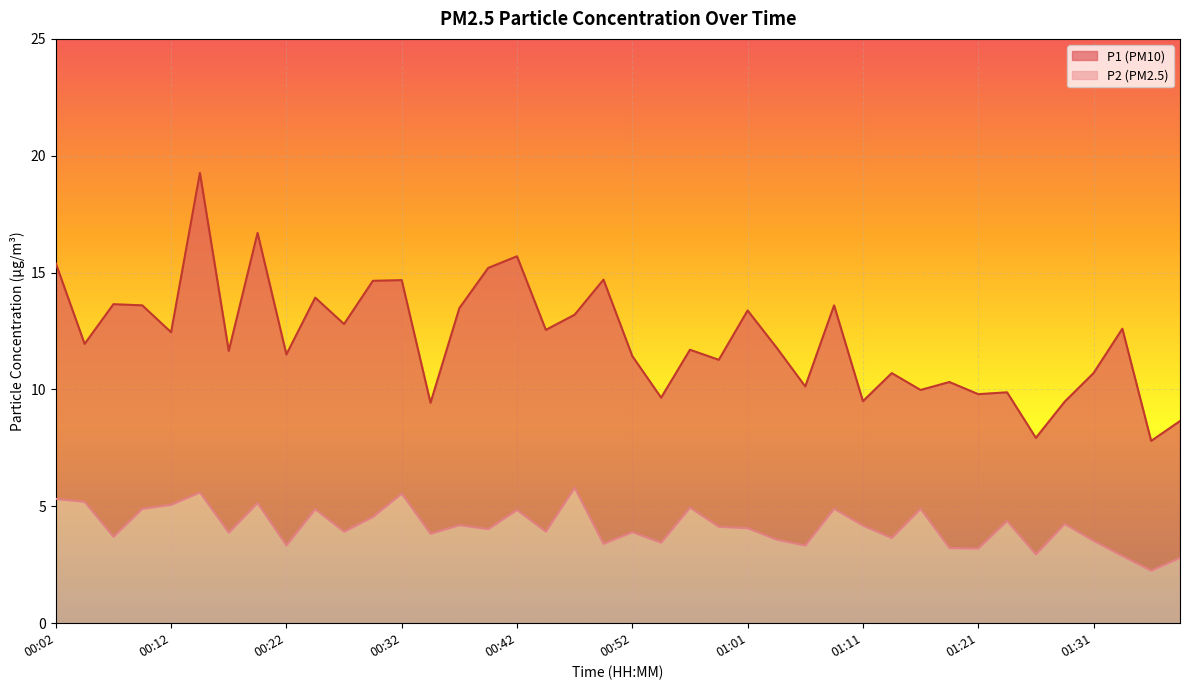

Reading right to left, extract all data points from this chart.

P1: 01:41=8.7	01:39=7.8	01:33=12.6	01:31=10.7	01:29=9.5	01:26=7.9	01:24=9.9	01:21=9.8	01:19=10.3	01:16=10.0	01:14=10.7	01:11=9.5	01:09=13.6	01:06=10.1	01:04=11.8	01:01=13.4	00:59=11.3	00:57=11.7	00:54=9.7	00:52=11.4	00:49=14.7	00:47=13.2	00:44=12.6	00:42=15.7	00:39=15.2	00:37=13.5	00:34=9.4	00:32=14.7	00:30=14.7	00:27=12.8	00:25=13.9	00:22=11.5	00:20=16.7	00:17=11.7	00:15=19.3	00:12=12.4	00:10=13.6	00:07=13.7	00:05=11.9	00:02=15.4
P2: 01:41=2.8	01:39=2.2	01:33=2.9	01:31=3.5	01:29=4.2	01:26=3.0	01:24=4.4	01:21=3.2	01:19=3.2	01:16=4.9	01:14=3.6	01:11=4.2	01:09=4.9	01:06=3.3	01:04=3.6	01:01=4.1	00:59=4.1	00:57=5.0	00:54=3.5	00:52=3.9	00:49=3.4	00:47=5.8	00:44=3.9	00:42=4.8	00:39=4.0	00:37=4.2	00:34=3.8	00:32=5.5	00:30=4.5	00:27=3.9	00:25=4.9	00:22=3.3	00:20=5.2	00:17=3.9	00:15=5.6	00:12=5.1	00:10=4.9	00:07=3.7	00:05=5.2	00:02=5.3